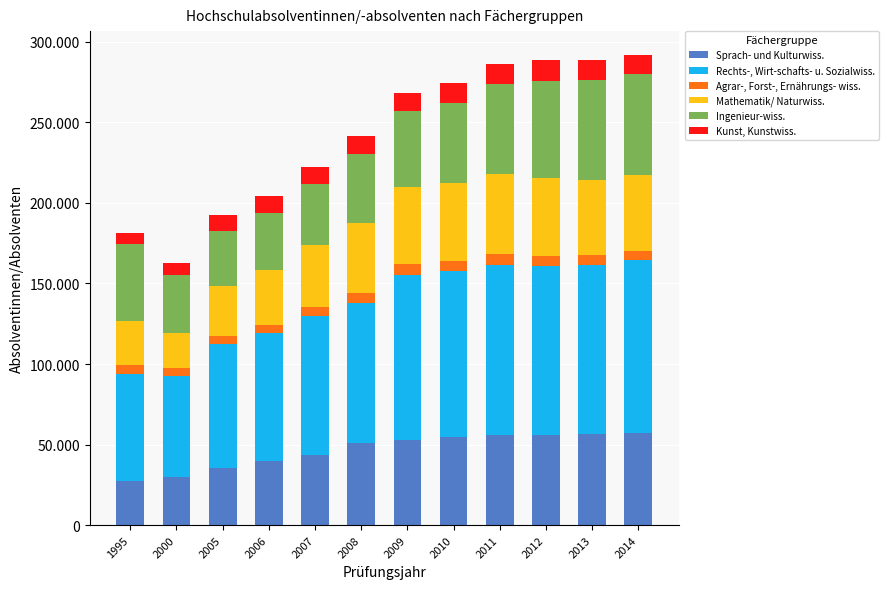

Between 2011 and 2009, which is larger?

2011